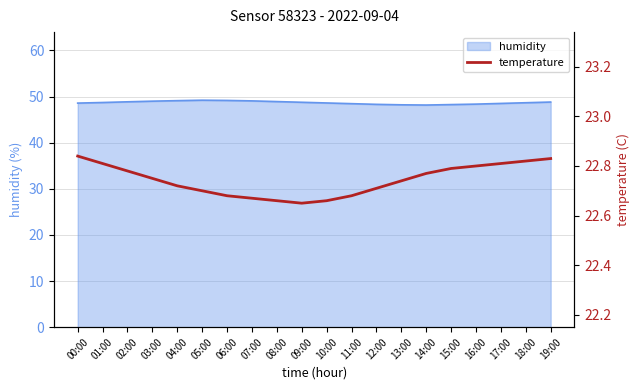

The value of humidity at 07:00 is 15.6. True or false?

False